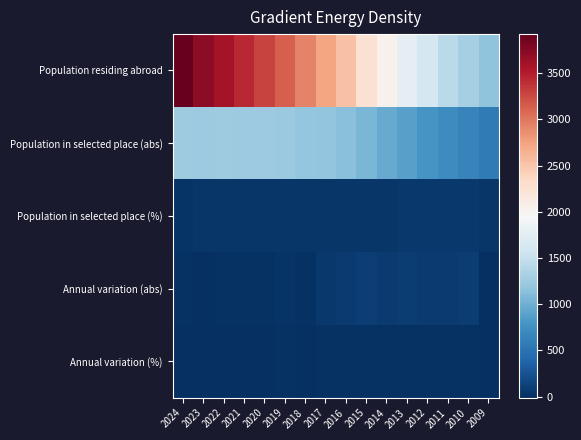

Reading left to right, extract all data points from this chart.

Population residing abroad: 2024=3923.0	2023=3718.0	2022=3596.0	2021=3432.0	2020=3286.0	2019=3128.0	2018=2934.0	2017=2726.0	2016=2534.0	2015=2249.0	2014=2041.0	2013=1785.0	2012=1604.0	2011=1419.0	2010=1297.0	2009=1161.0
Population in selected place (abs): 2024=1255.0	2023=1243.0	2022=1256.0	2021=1242.0	2020=1233.0	2019=1224.0	2018=1191.0	2017=1177.0	2016=1126.0	2015=1052.0	2014=957.0	2013=883.0	2012=789.0	2011=713.0	2010=644.0	2009=562.0
Population in selected place (%): 2024=32.0	2023=33.4	2022=34.9	2021=36.2	2020=37.5	2019=39.1	2018=40.6	2017=43.2	2016=44.4	2015=46.8	2014=46.9	2013=49.5	2012=49.2	2011=50.2	2010=49.6	2009=48.4
Annual variation (abs): 2024=12.0	2023=-13.0	2022=14.0	2021=9.0	2020=9.0	2019=33.0	2018=14.0	2017=51.0	2016=74.0	2015=95.0	2014=74.0	2013=94.0	2012=76.0	2011=69.0	2010=82.0	2009=0.0
Annual variation (%): 2024=1.0	2023=-1.0	2022=1.1	2021=0.7	2020=0.7	2019=2.8	2018=1.2	2017=4.5	2016=7.0	2015=9.9	2014=8.4	2013=11.9	2012=10.7	2011=10.7	2010=14.6	2009=0.0